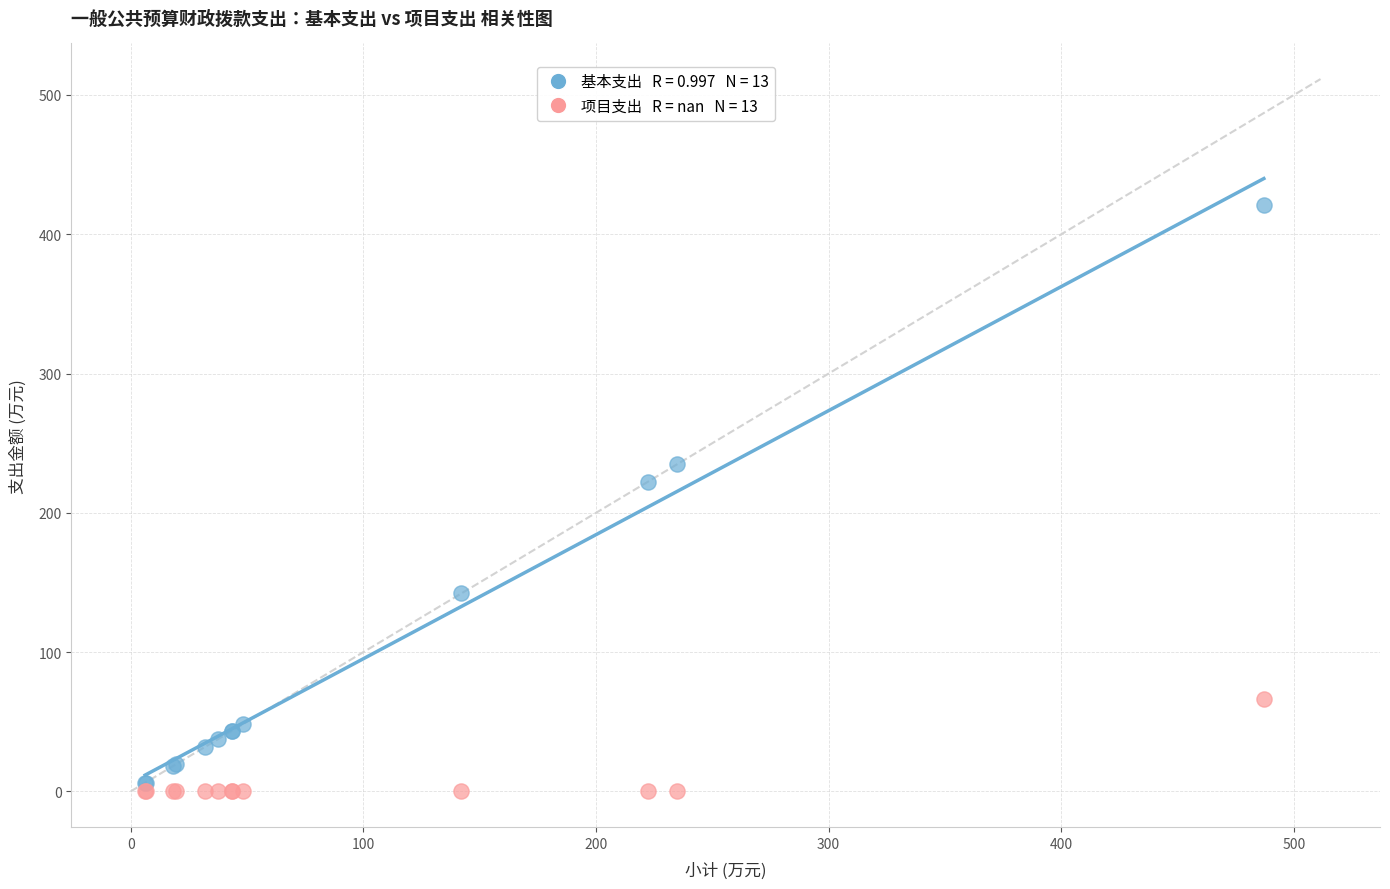

Across all series, what Y value is closest to 210?

222.2